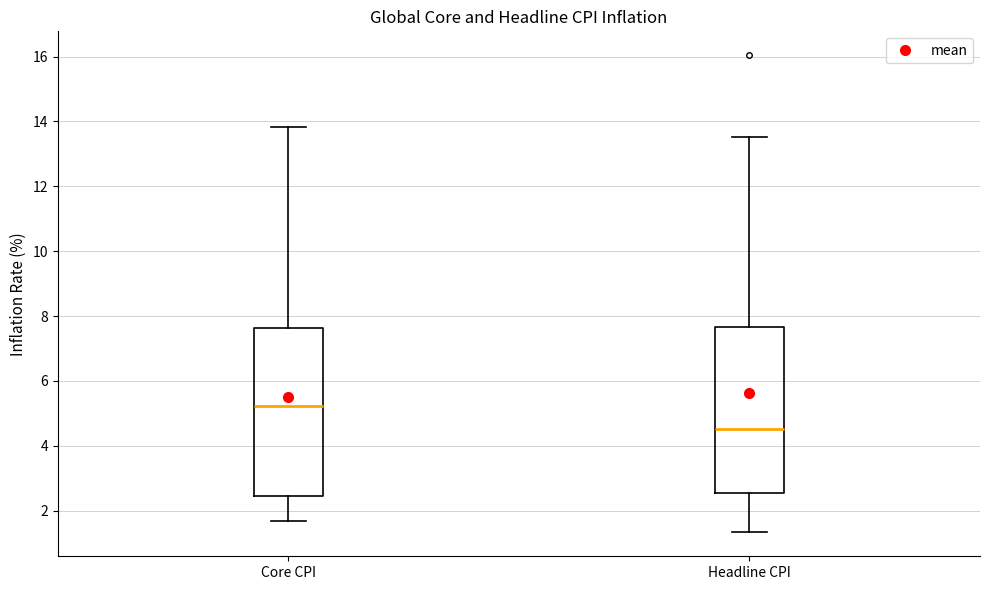

Which box has the lowest median line?

Headline CPI